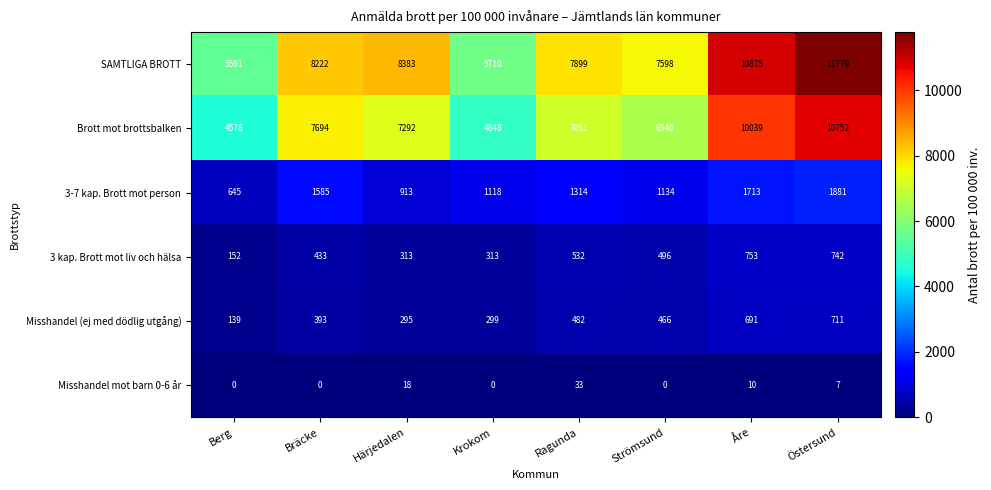

True or false: 3-7 kap. Brott mot person has a value of 1134 at Strömsund.

True